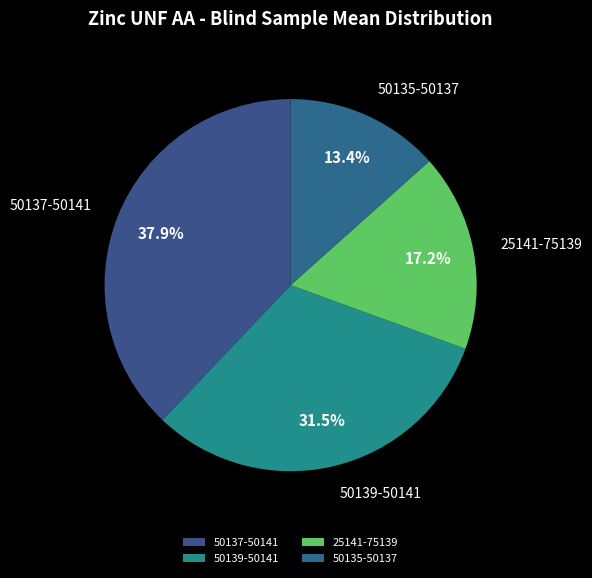

Does 50135-50137 represent more than half of the total?

No